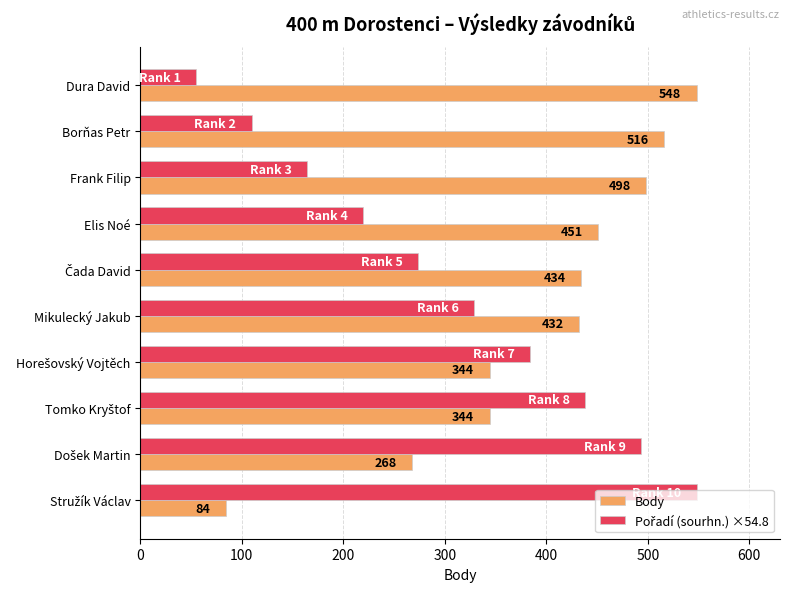

What value does the Body series have at Mikulecký Jakub?

432.0